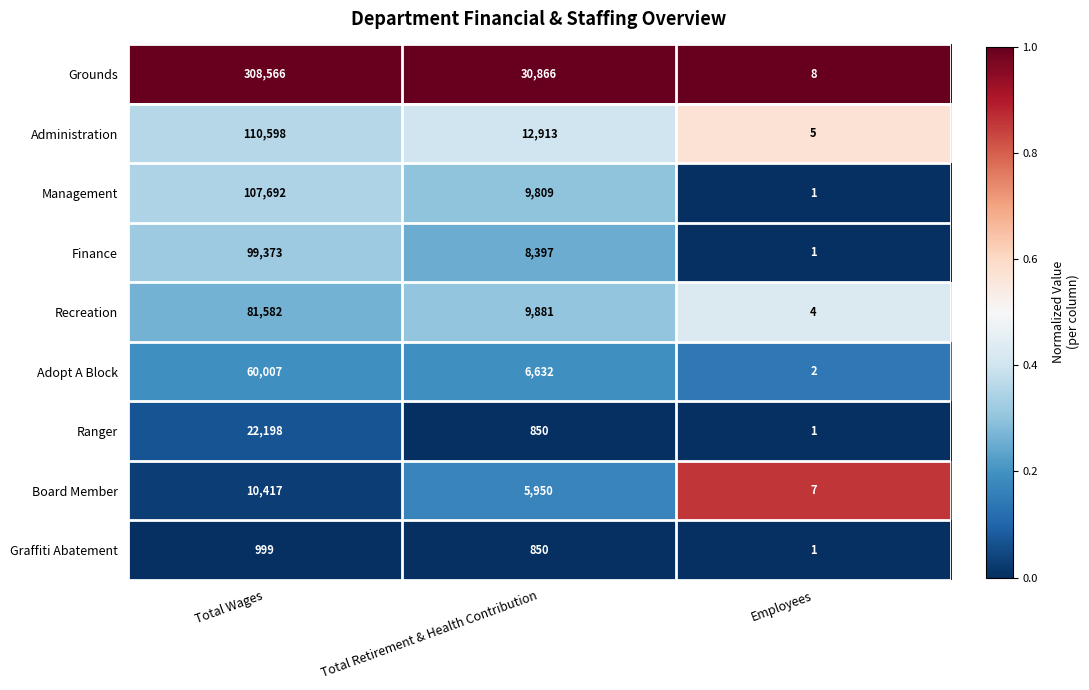

Which series has the largest total across all categories?

Grounds